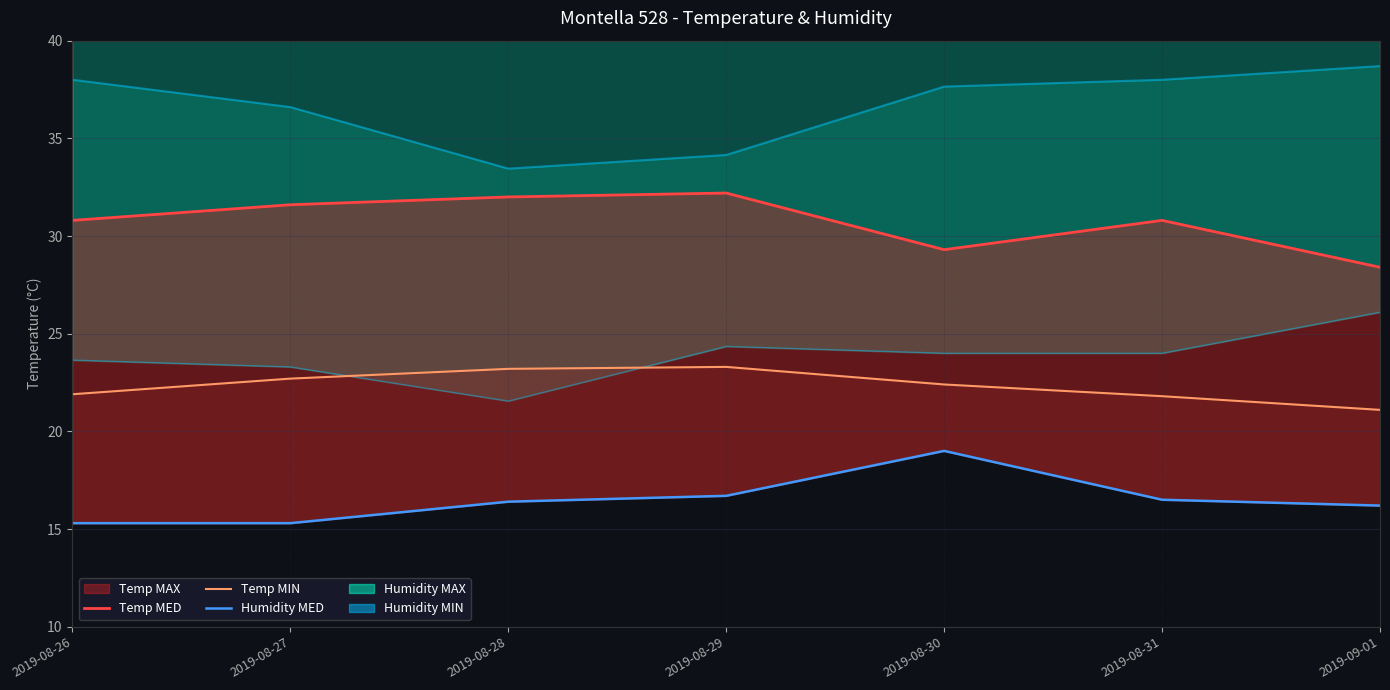

In Temp MIN, how many points are higher than both neighbors (excluding endpoints)?

1